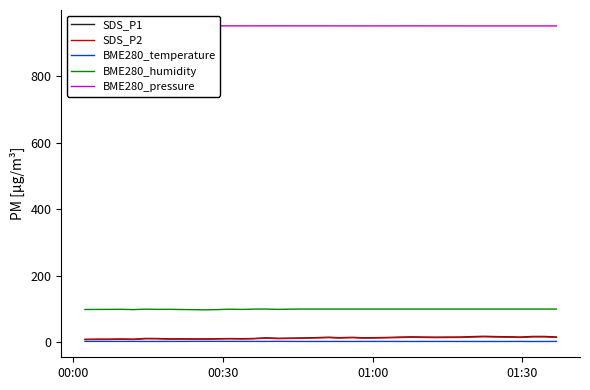

True or false: BME280_temperature and BME280_humidity cross at least once.

False